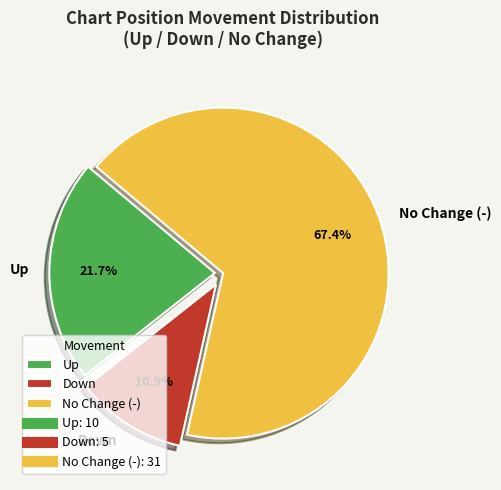

How many segments does this pie chart have?

3